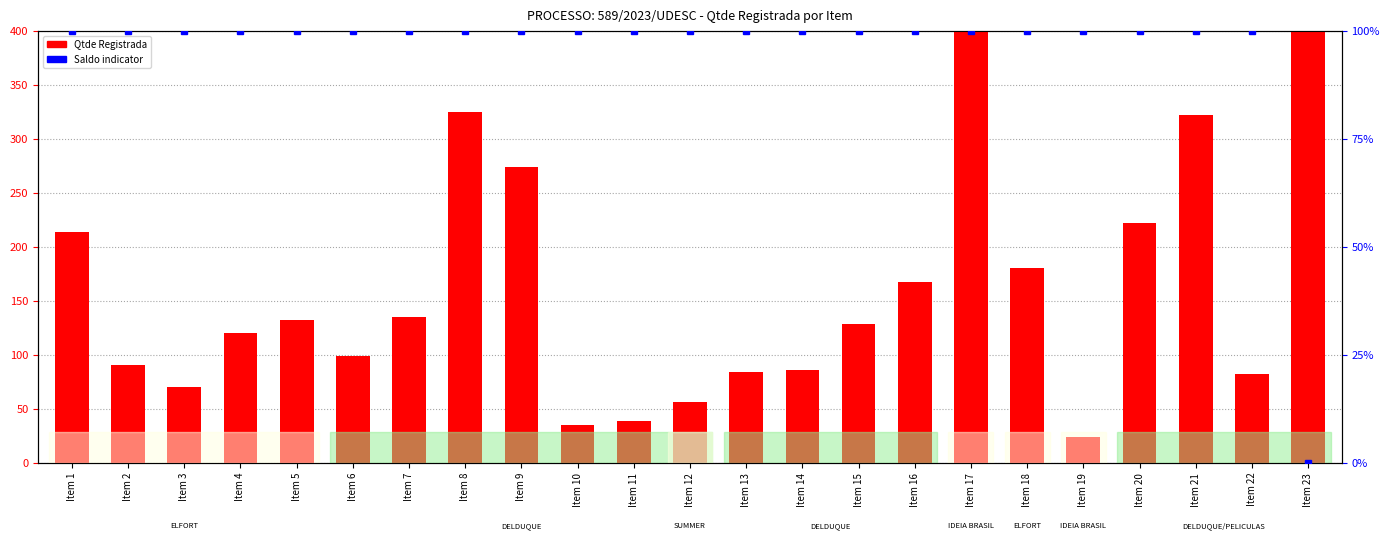

What are all the series names shown in the legend?

Qtde Registrada, Saldo indicator